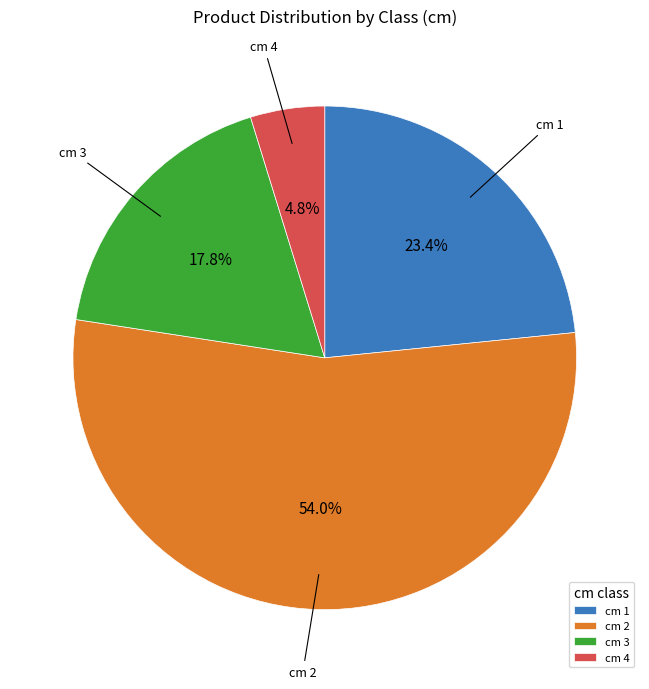

Is there any slice that represents more than half of the pie?

Yes